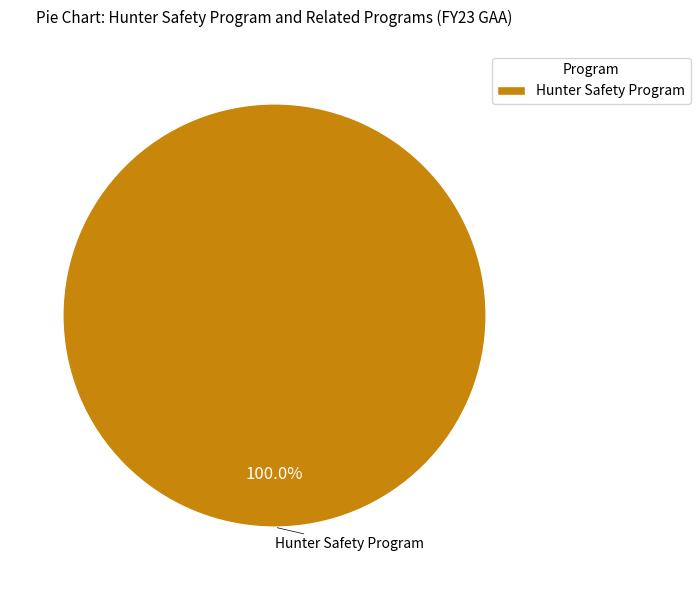

Is there any slice that represents more than half of the pie?

Yes